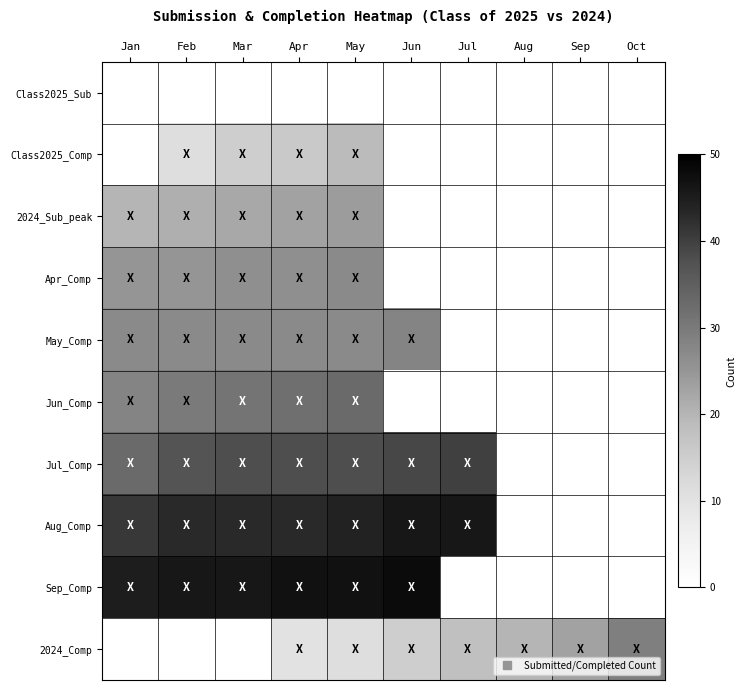

How many data points does each series have?

10